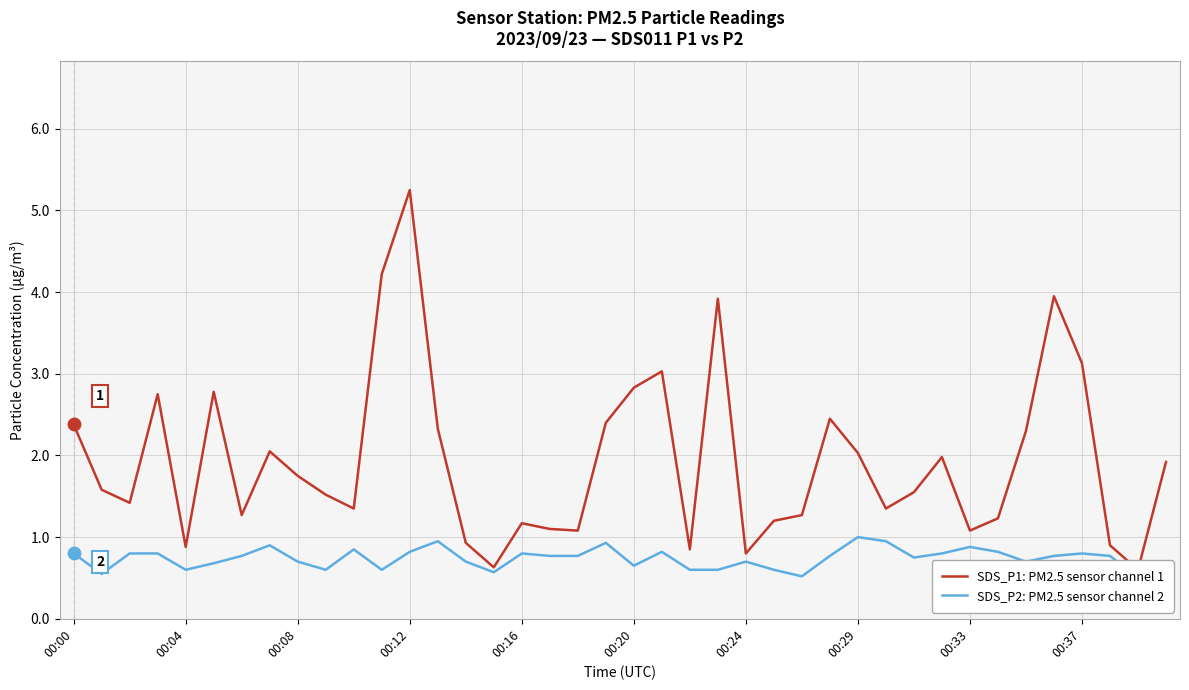

Which series reaches the minimum Y coordinate?

SDS_P2: PM2.5 sensor channel 2